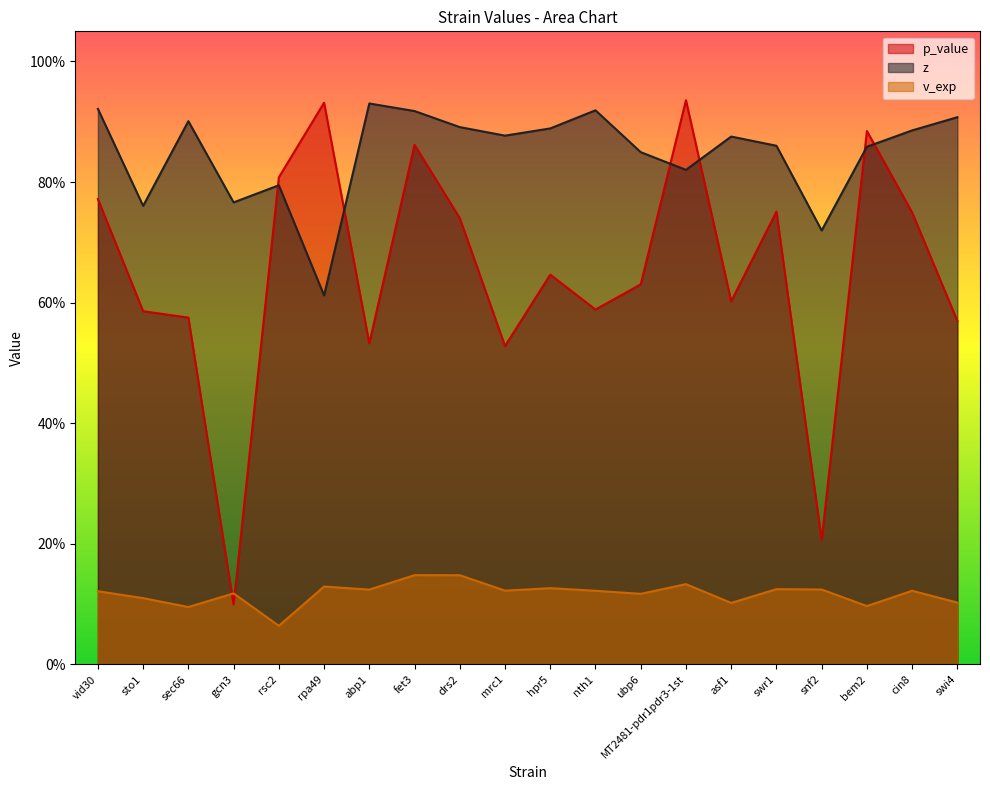

Reading left to right, transcribe all the data shown in this chart.

p_value: 0.8	0.6	0.6	0.1	0.8	0.9	0.5	0.9	0.7	0.5	0.6	0.6	0.6	0.9	0.6	0.8	0.2	0.9	0.7	0.6
z: 0.9	0.8	0.9	0.8	0.8	0.6	0.9	0.9	0.9	0.9	0.9	0.9	0.8	0.8	0.9	0.9	0.7	0.9	0.9	0.9
v_exp: 0.1	0.1	0.1	0.1	0.1	0.1	0.1	0.1	0.1	0.1	0.1	0.1	0.1	0.1	0.1	0.1	0.1	0.1	0.1	0.1